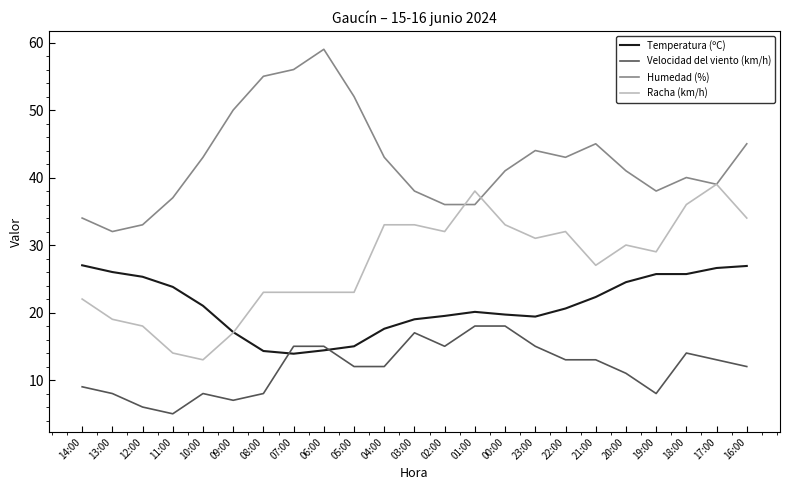

What is the difference between the maximum and minimum values in the Temperatura (ºC) series?

13.1